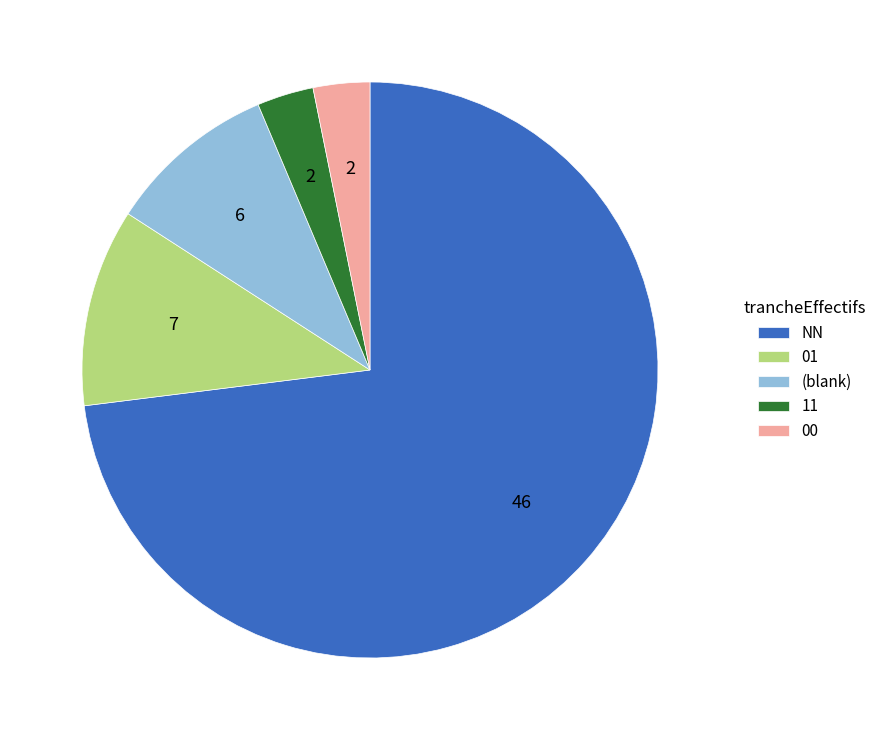

What is the largest slice in the pie chart?

NN